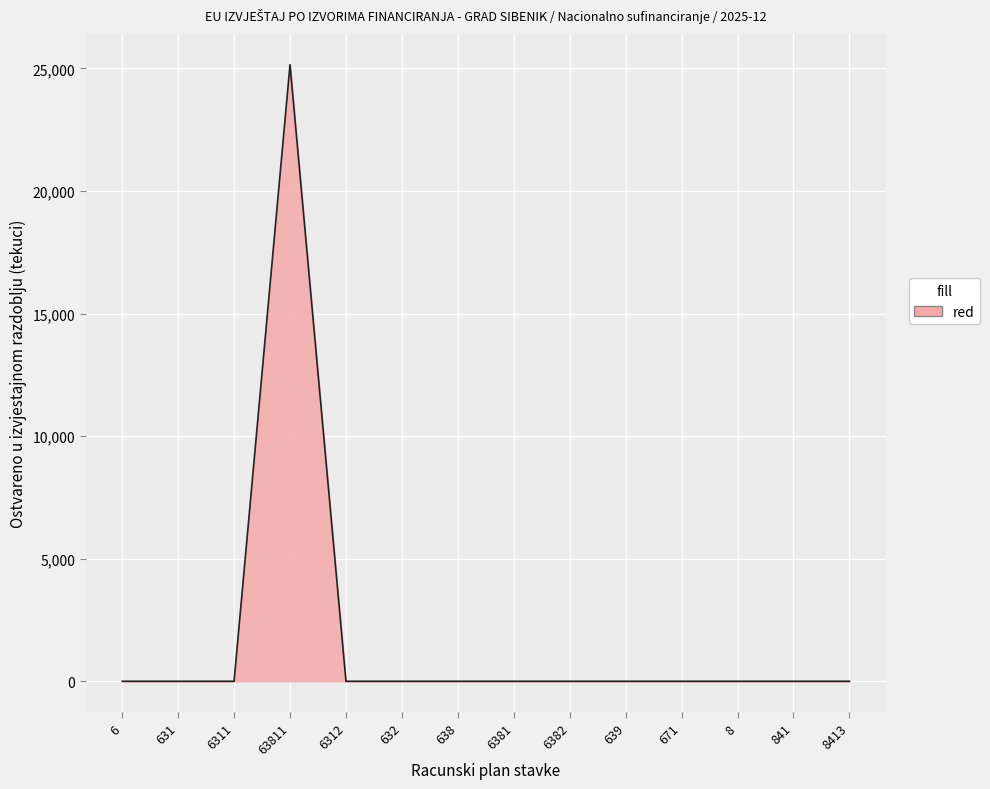

What is the maximum value shown in the chart?

25149.5